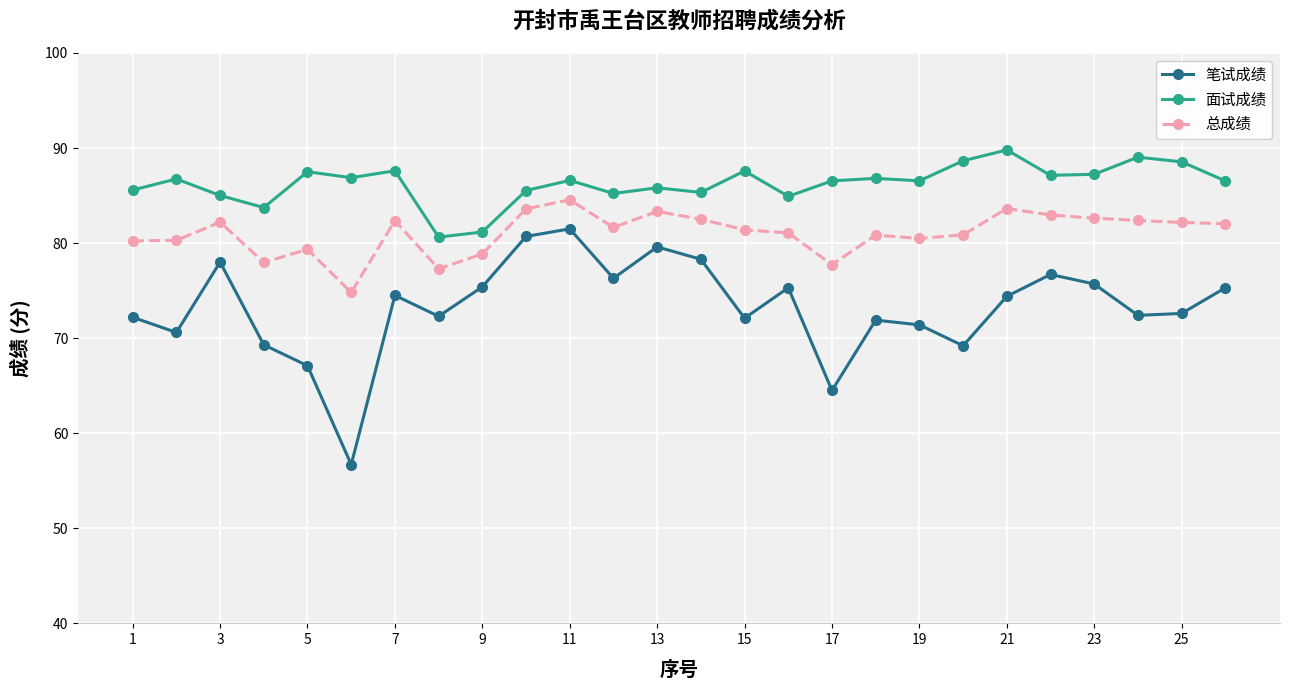

What is the difference between the second highest and minimum values in the 总成绩 series?

8.8